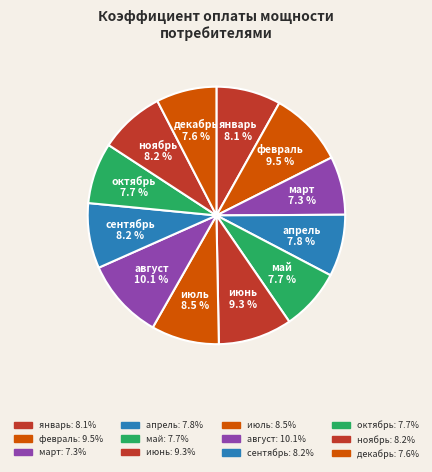

How many slices are in this pie chart?

12